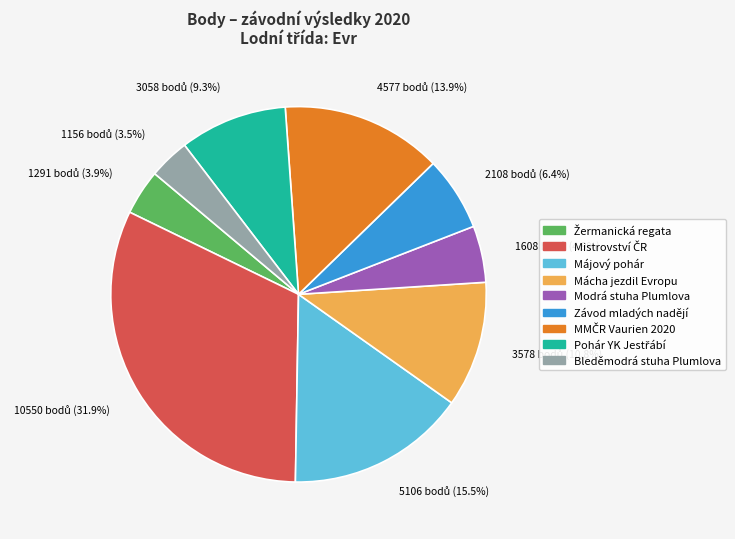

How many segments does this pie chart have?

9